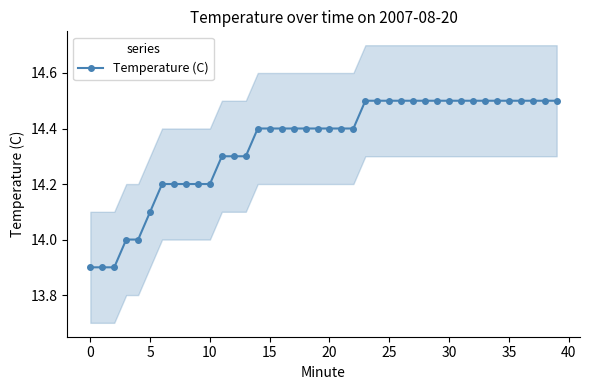

Approximately how many times larger is the value at 18 compared to 15?

1.0